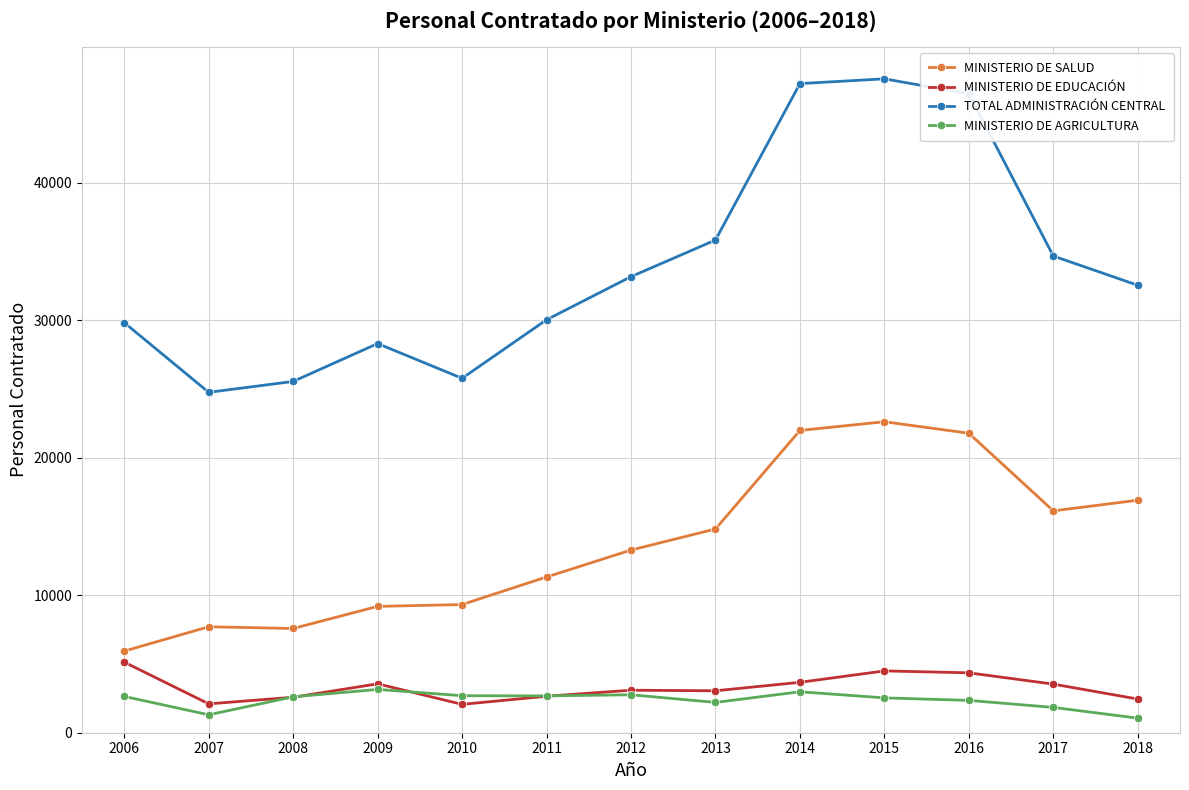

What is the maximum value for MINISTERIO DE SALUD?

22623